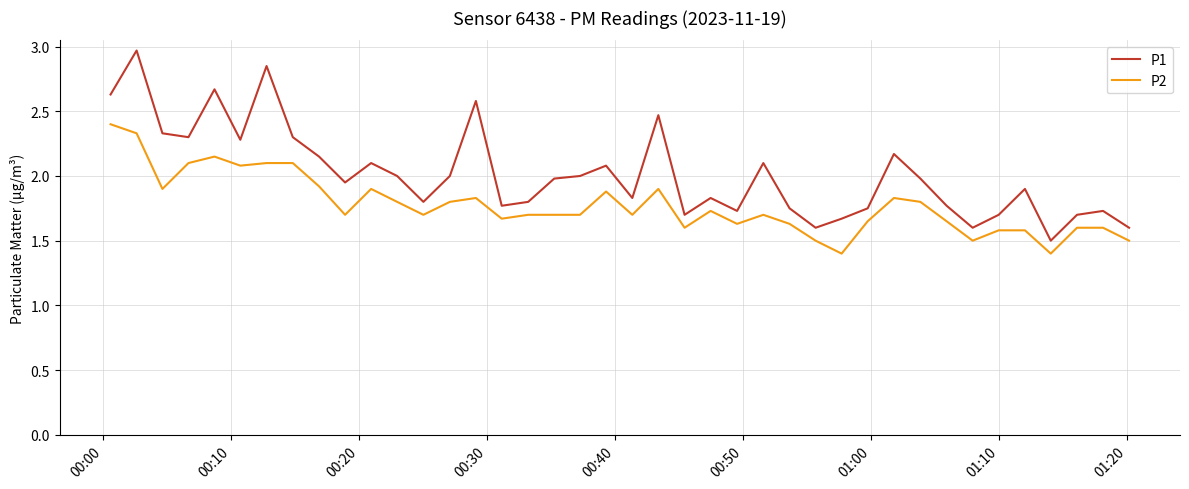

True or false: P2 and P1 cross at least once.

False